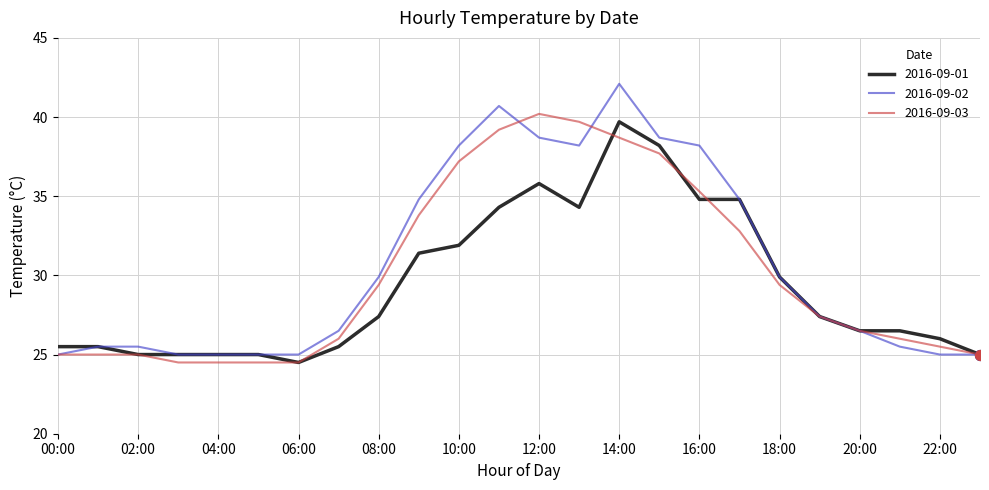

Which series has the widest spread of values?

2016-09-02